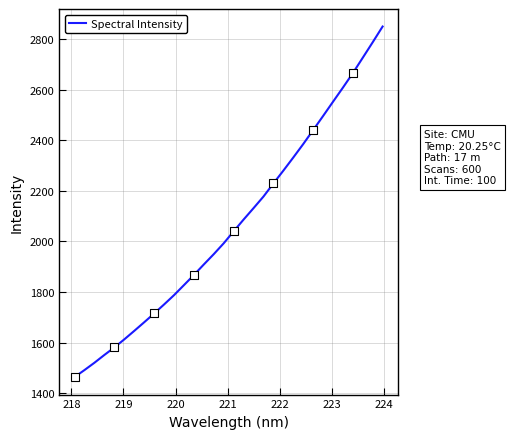

What is the smallest value displayed?

1464.6